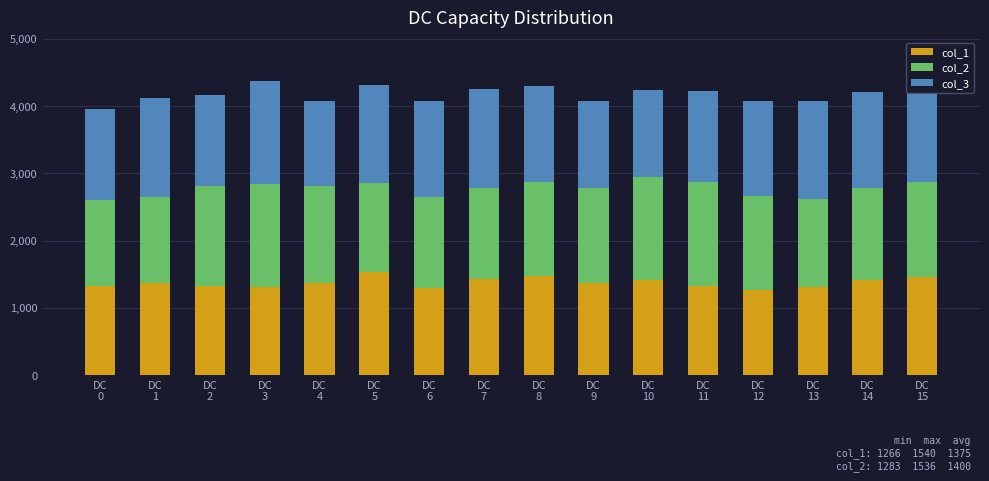

What is the highest value of the col_1 series?

1540